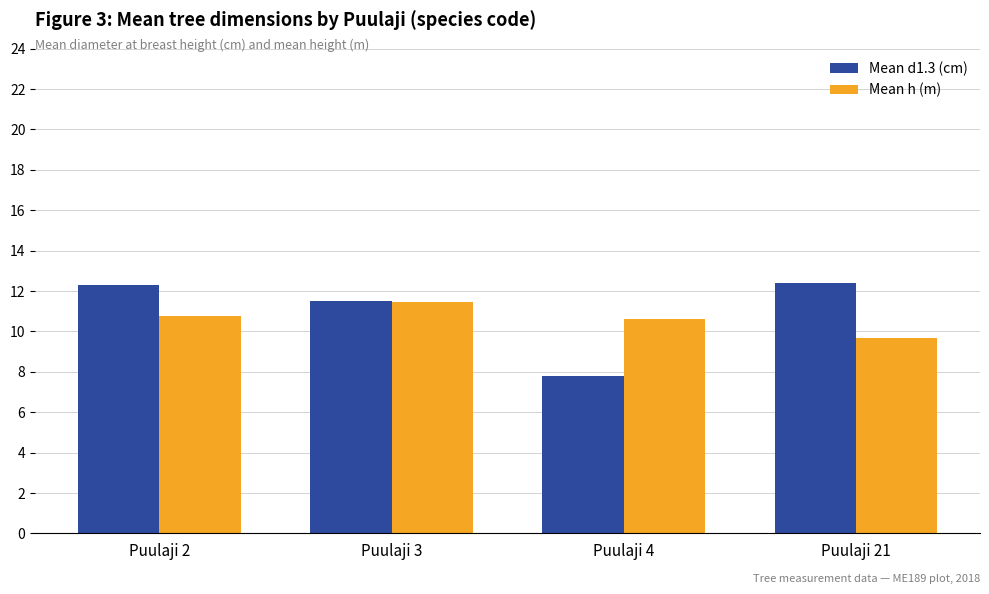

What value does the Mean d1.3 (cm) series have at Puulaji 4?

7.8